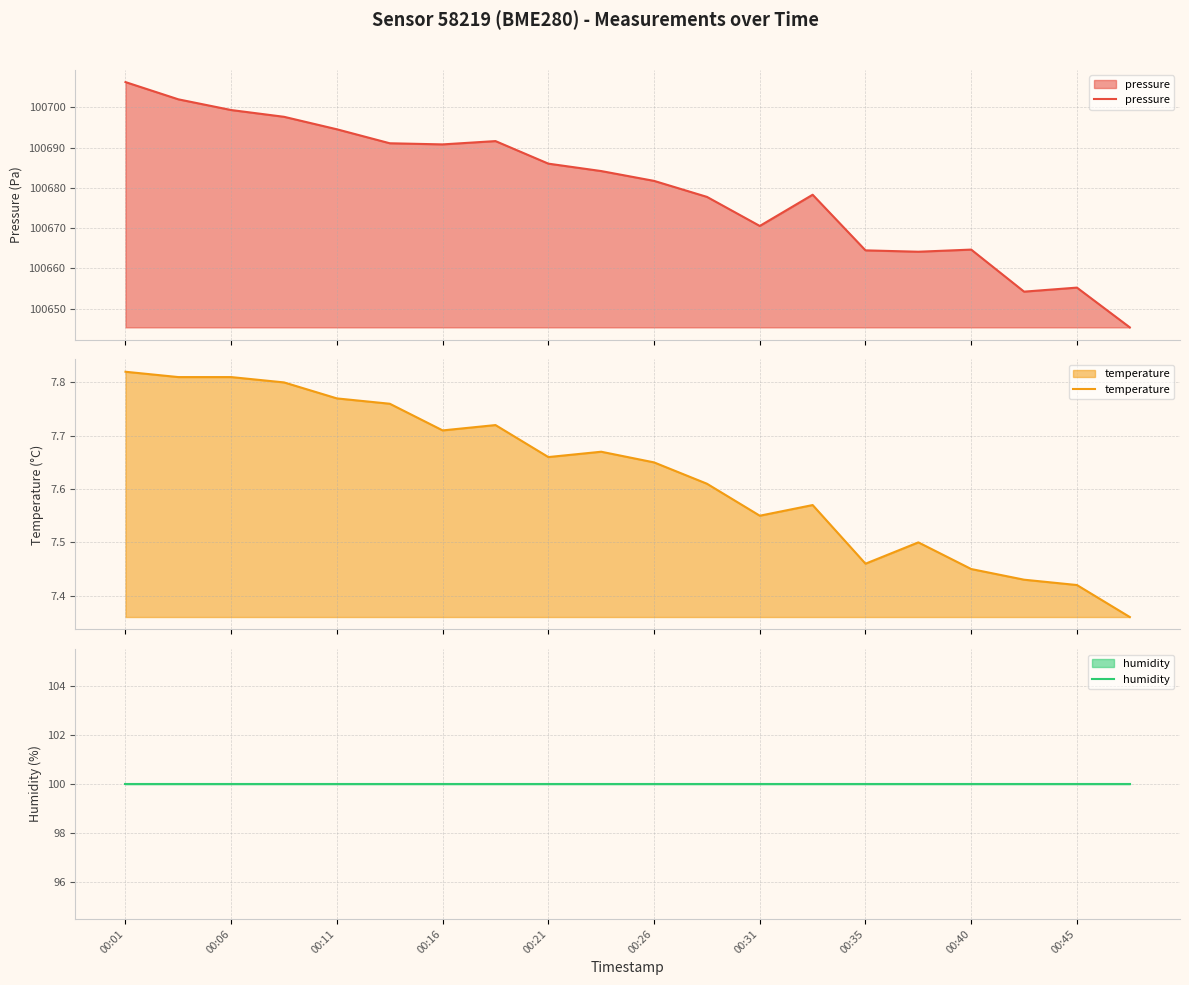

At which label is temperature closest to 7?

19